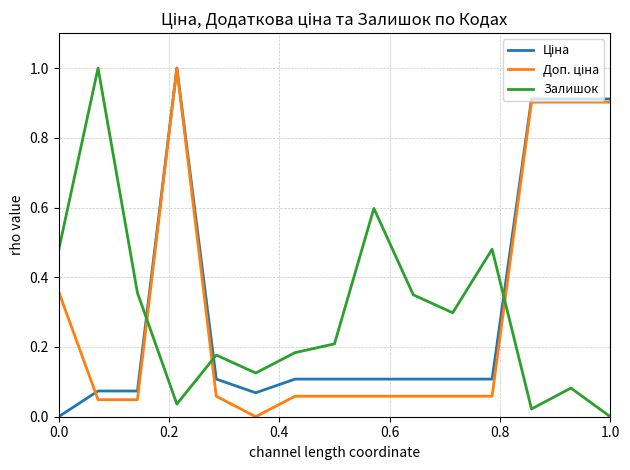

What is the sum of all Ціна values?

4.7